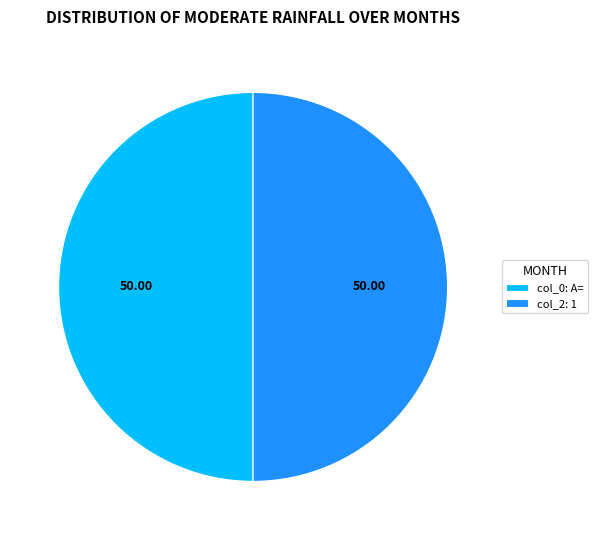

Do col_2: 1 and col_0: A= together represent more than half of the pie?

Yes